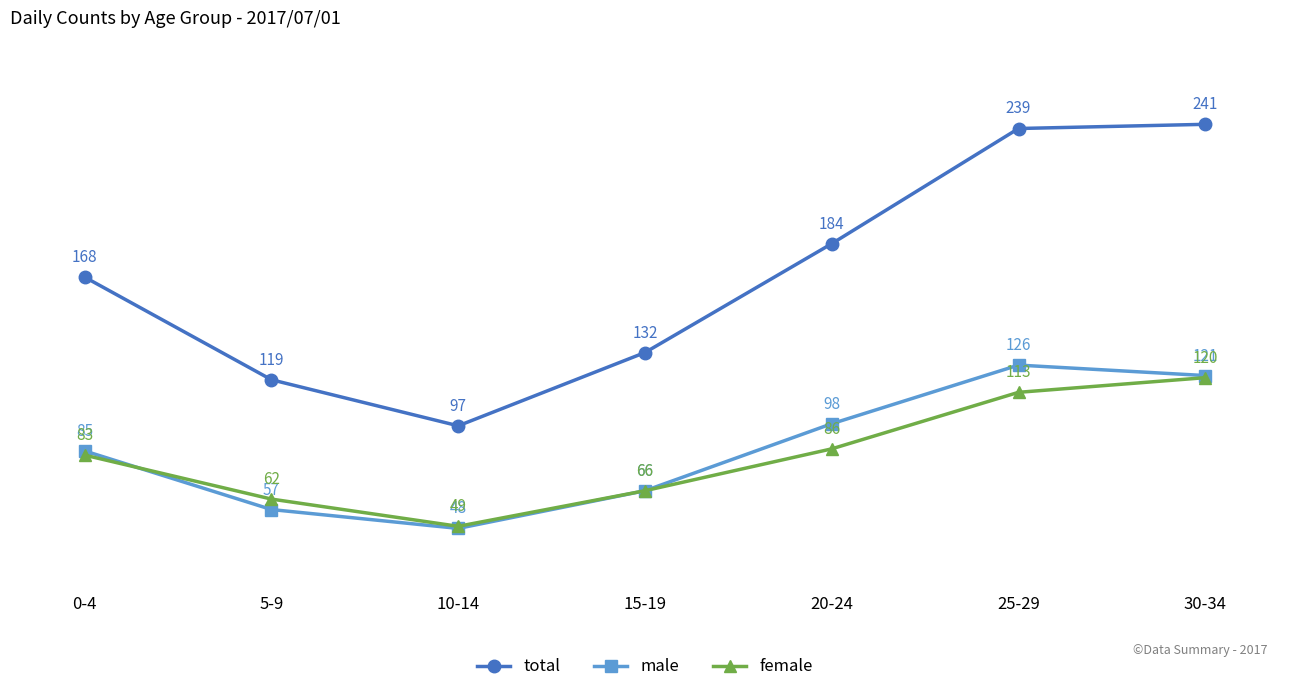

True or false: male has more than 0 interior local peaks.

True